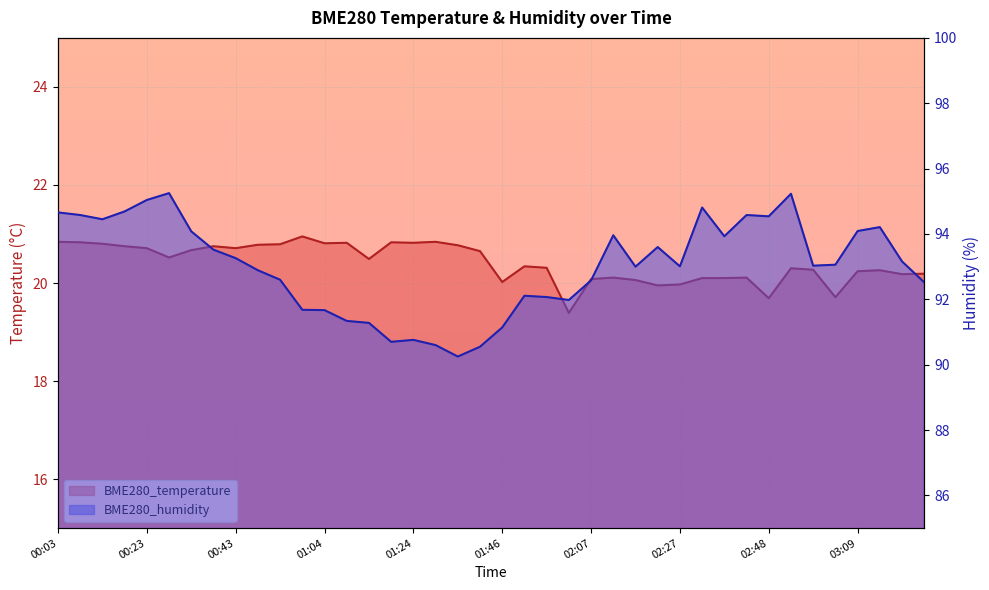

How many data points in BME280_humidity are less than 93?

17